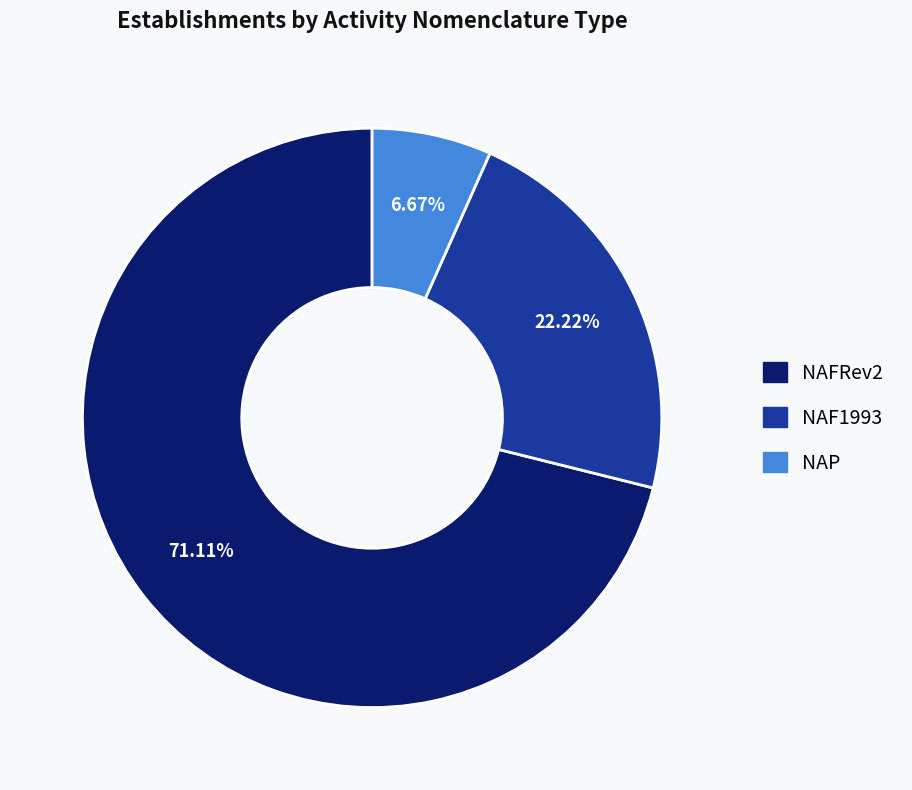

Is there a majority slice in this chart?

Yes